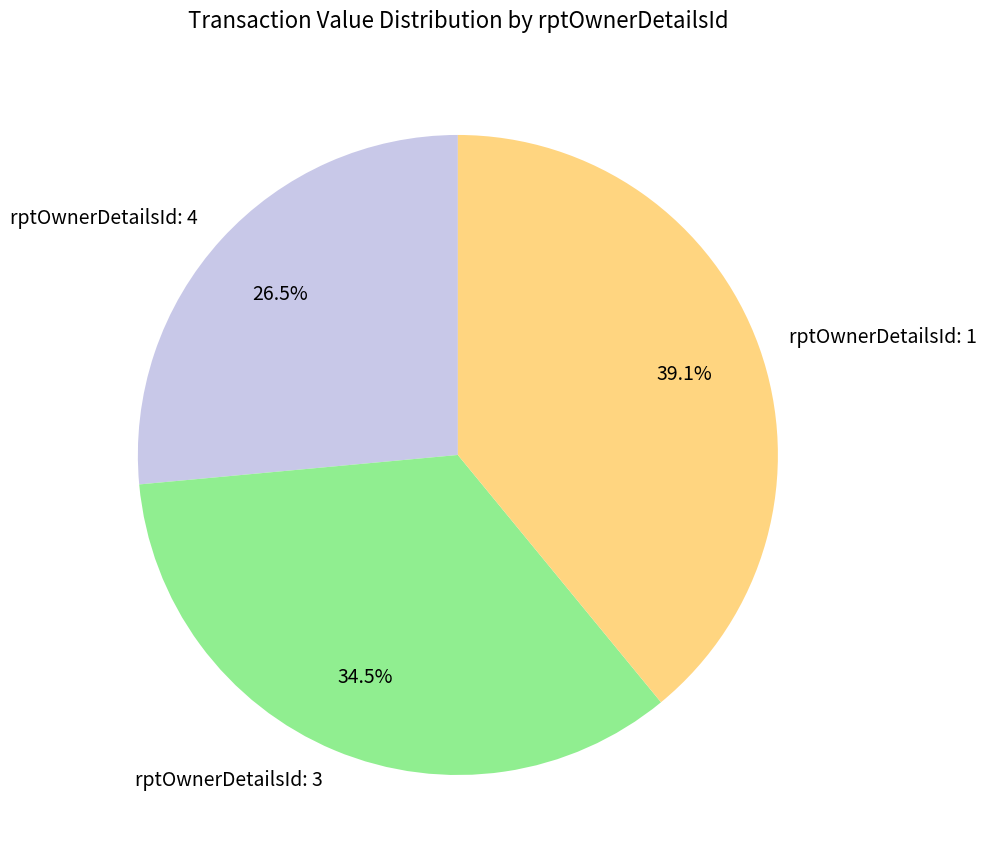

How many segments does this pie chart have?

3